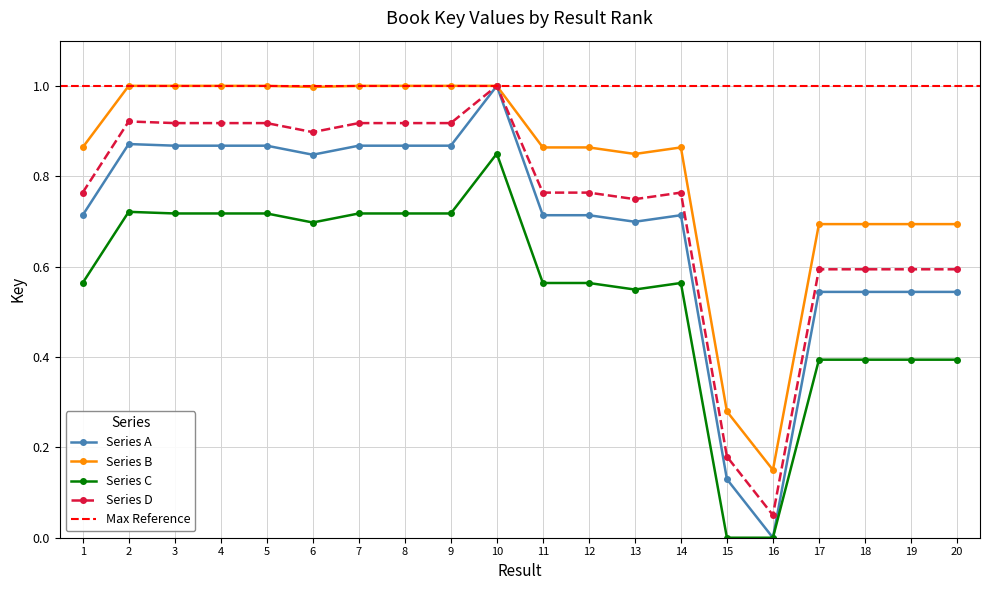

What is the change in value from 8 to 20?

-0.3